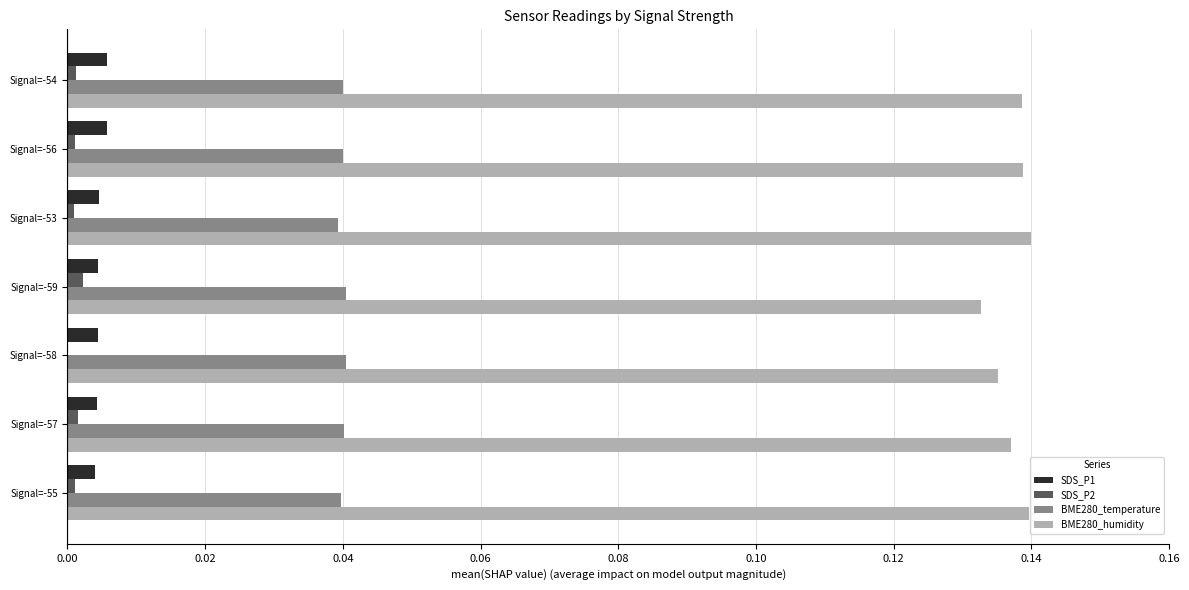

The value of BME280_temperature at Signal=-53 is 0.1. True or false?

False